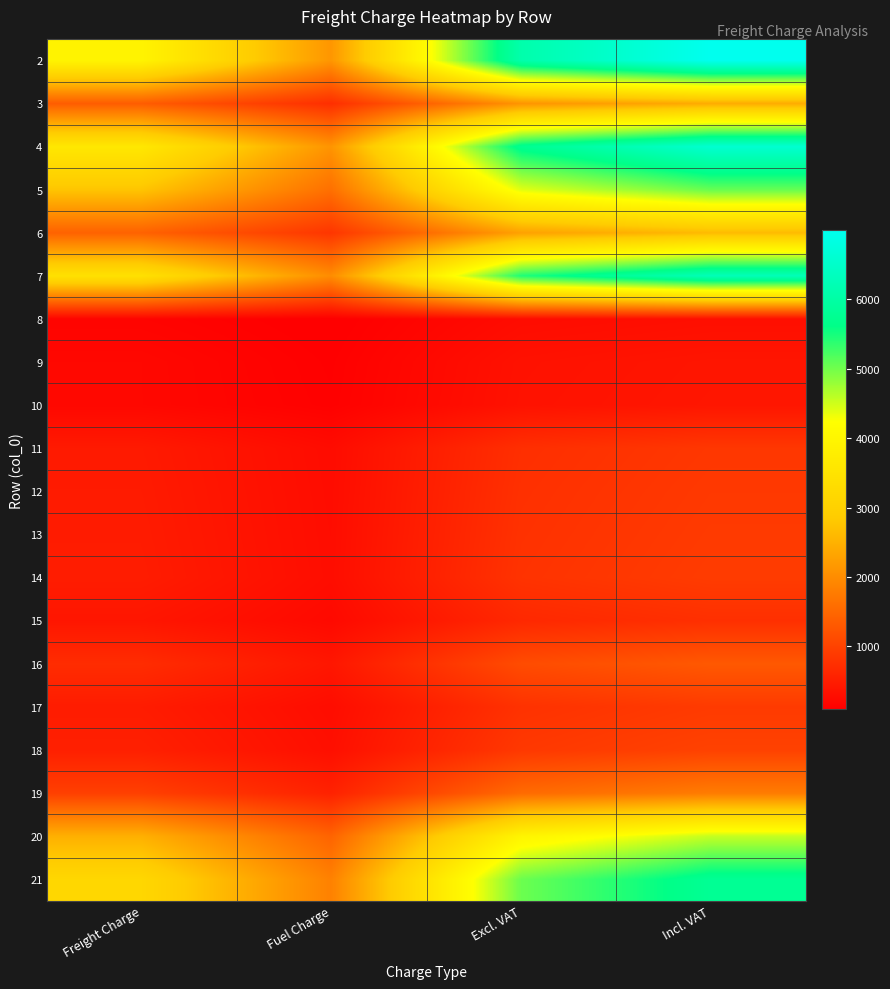

At Excl. VAT, list the series in order from smallest to largest.

8, 9, 10, 15, 11, 12, 13, 17, 14, 18, 16, 19, 3, 6, 20, 5, 21, 7, 4, 2